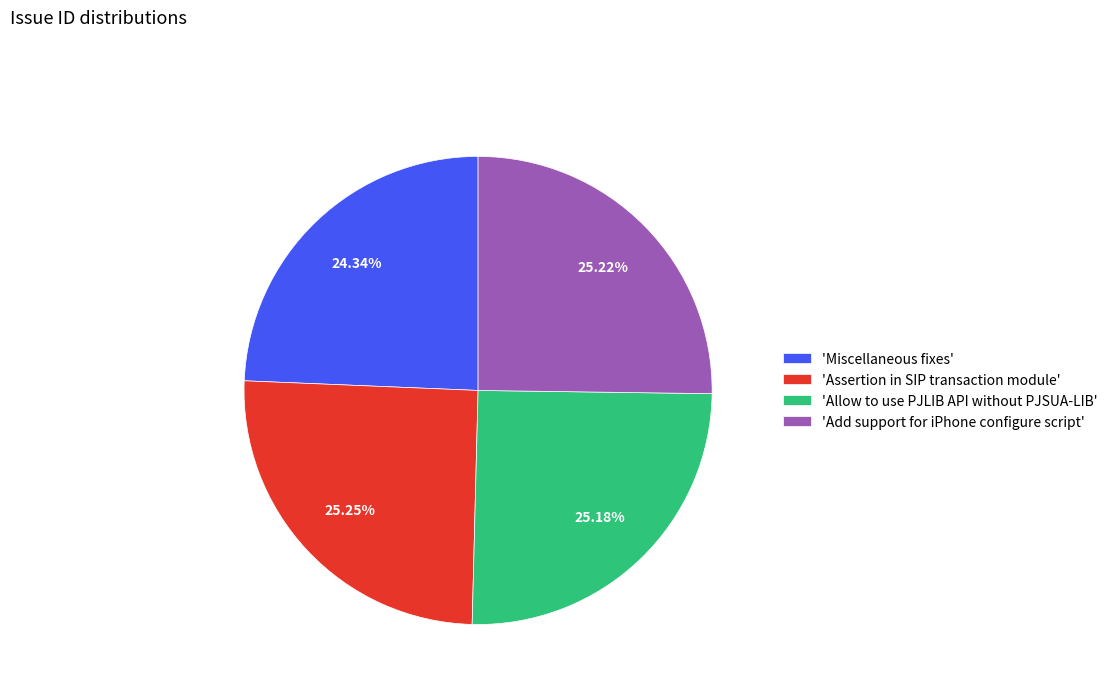

Do 'Assertion in SIP transaction module' and 'Allow to use PJLIB API without PJSUA-LIB' together represent more than half of the pie?

Yes